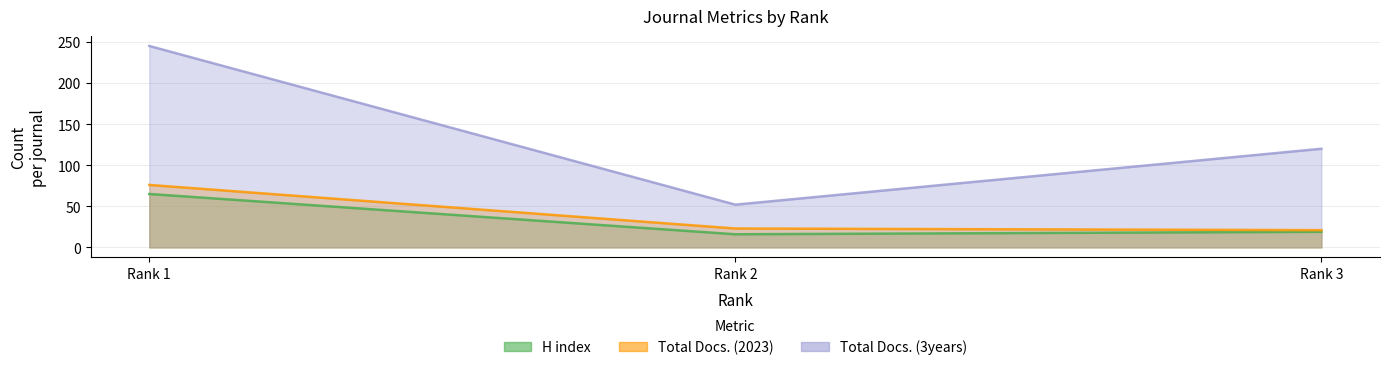

Reading left to right, extract all data points from this chart.

H index: 65	16	19
Total Docs. (2023): 76	23	21
Total Docs. (3years): 245	52	120